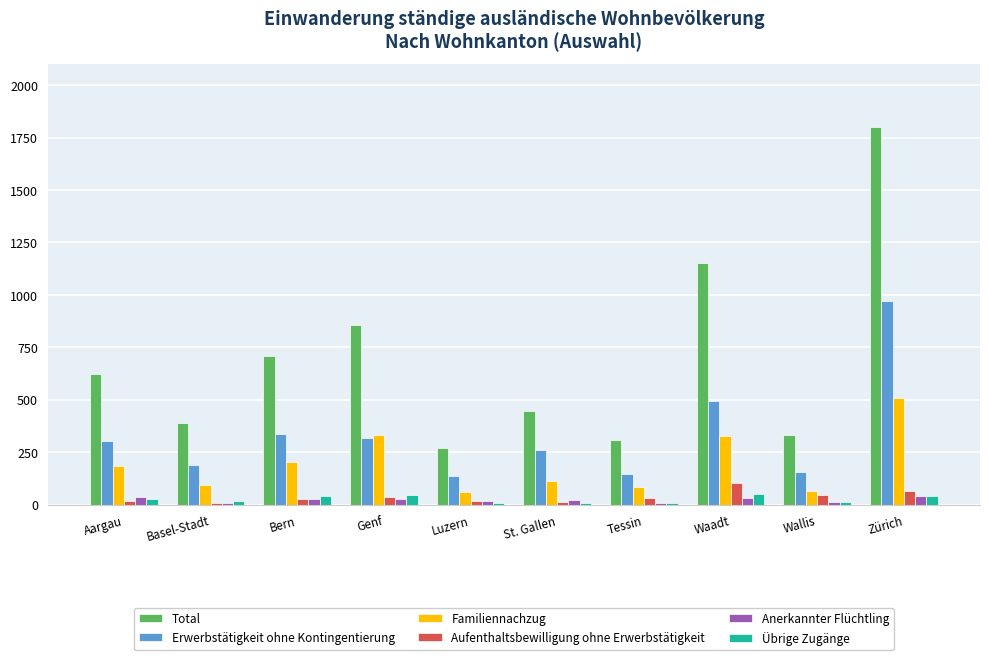

Is it true that Familiennachzug equals 329 at Waadt?

True